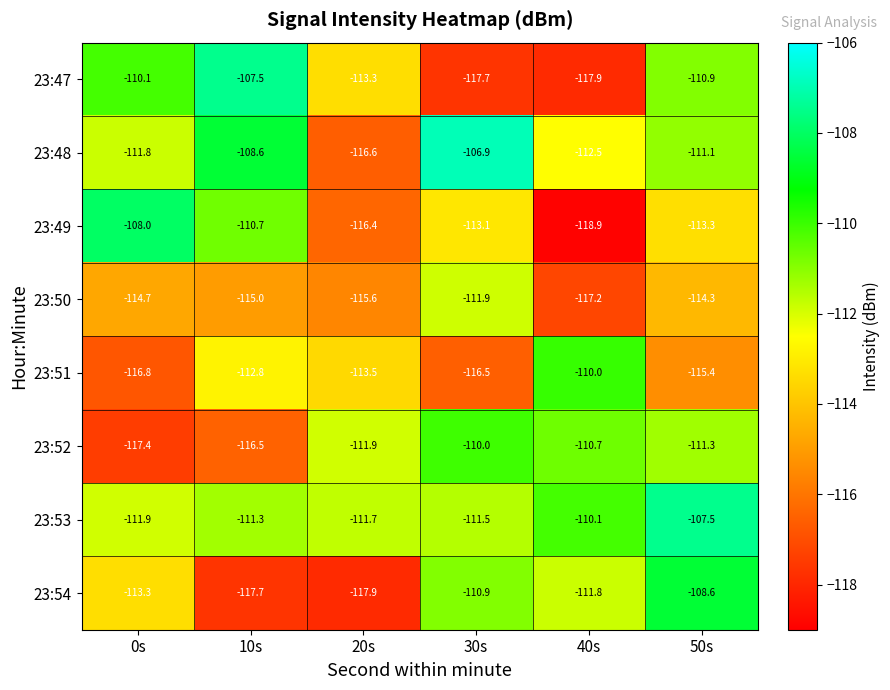

Which series changed the most between 10s and 40s?

23:47